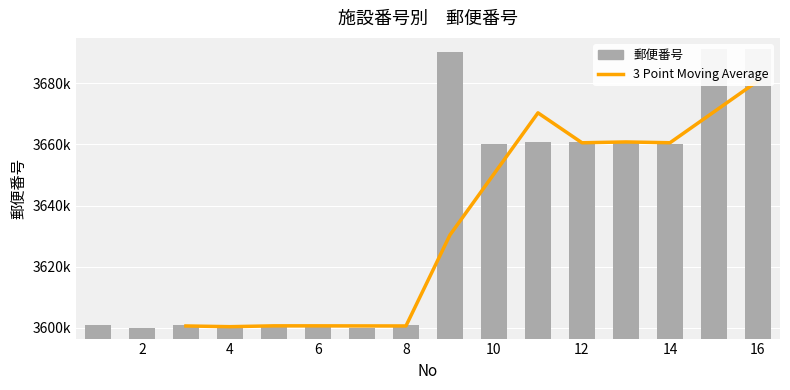

Reading left to right, transcribe all the data shown in this chart.

3600812	3600025	3600841	3600101	3600853	3600833	3600032	3600816	3690215	3660014	3660811	3660826	3660818	3660033	3691201	3691203